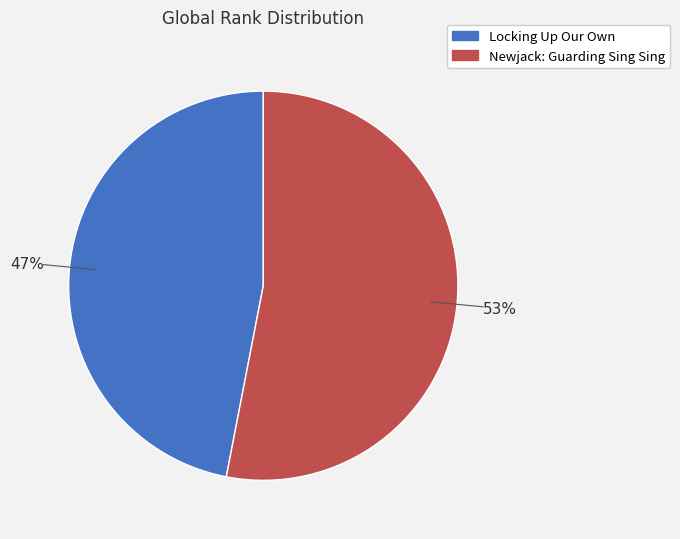

Which slice is the largest?

Newjack: Guarding Sing Sing